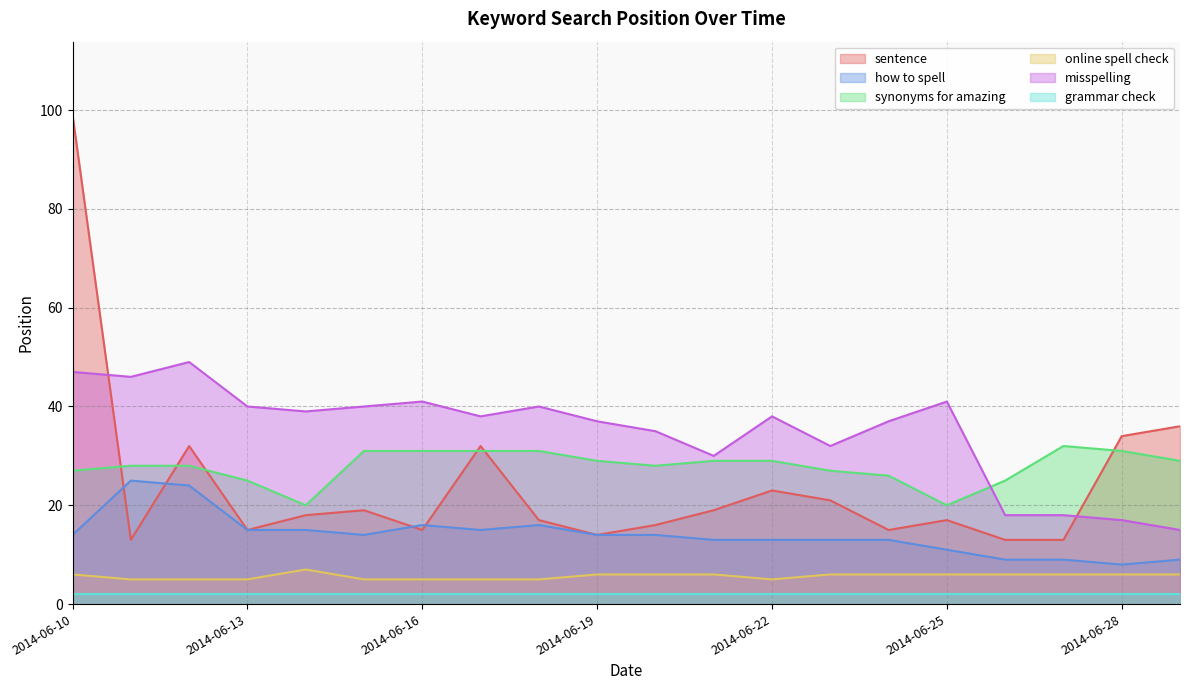

The value of how to spell at 2014-06-10 is 23. True or false?

False